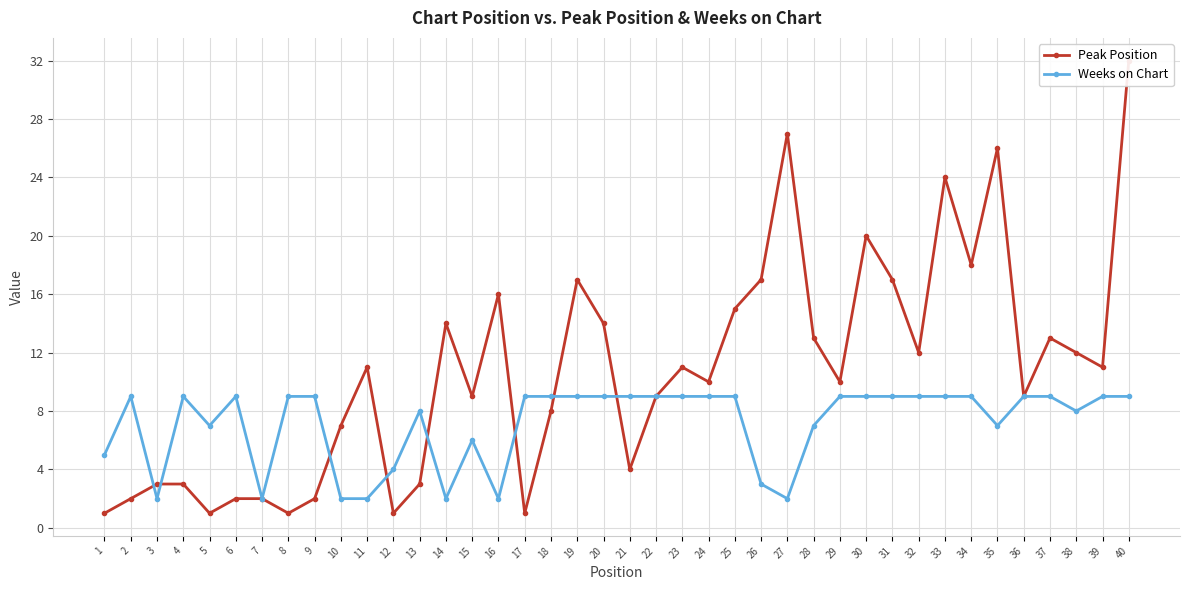

Is it true that Weeks on Chart equals 14 at 24?

False